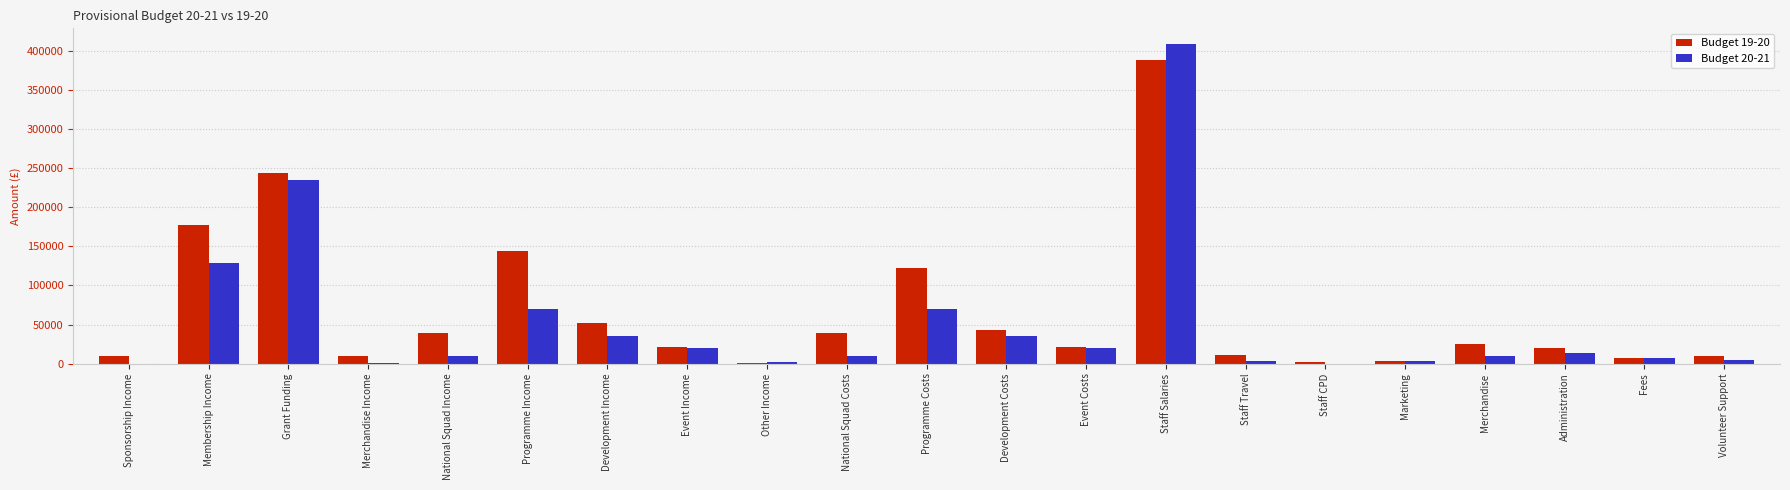

What is the maximum value shown in the chart?

408547.1